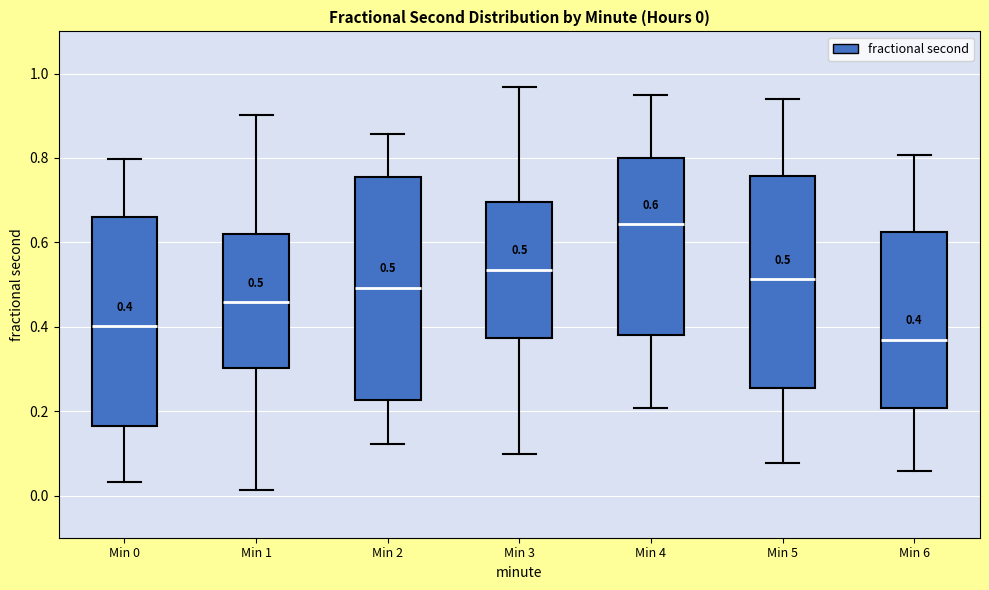

Which box's median line is the lowest?

Min 6